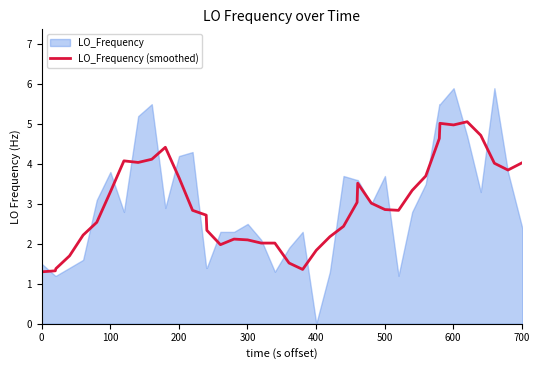

What is the lowest value of the LO_Frequency (smoothed) series?

1.3